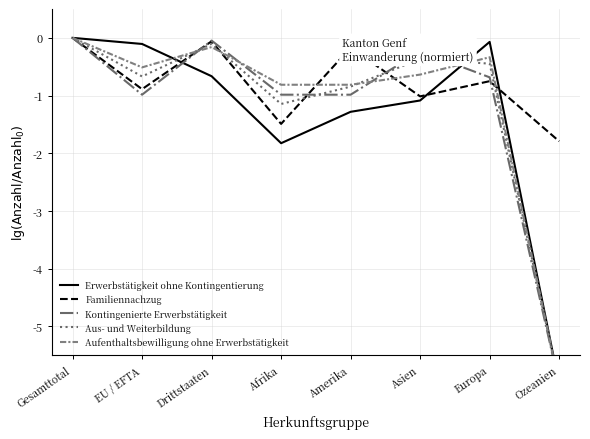

The Aufenthaltsbewilligung ohne Erwerbstätigkeit series shows -1.1 at Asien. True or false?

False